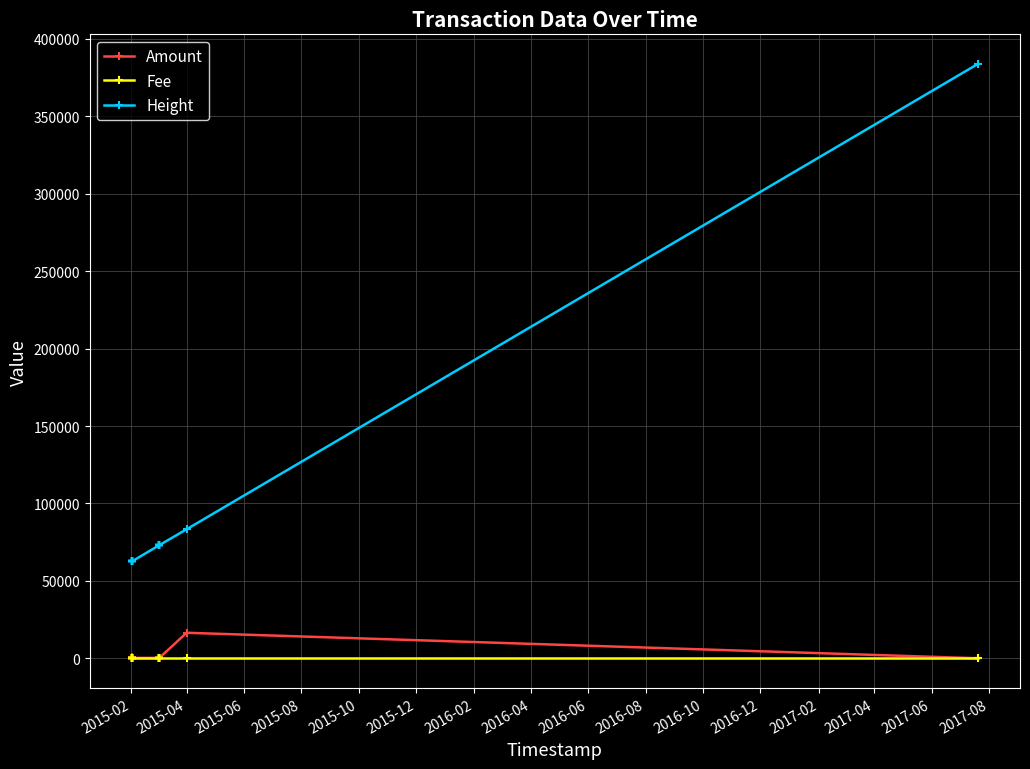

True or false: Height and Amount cross at least once.

False